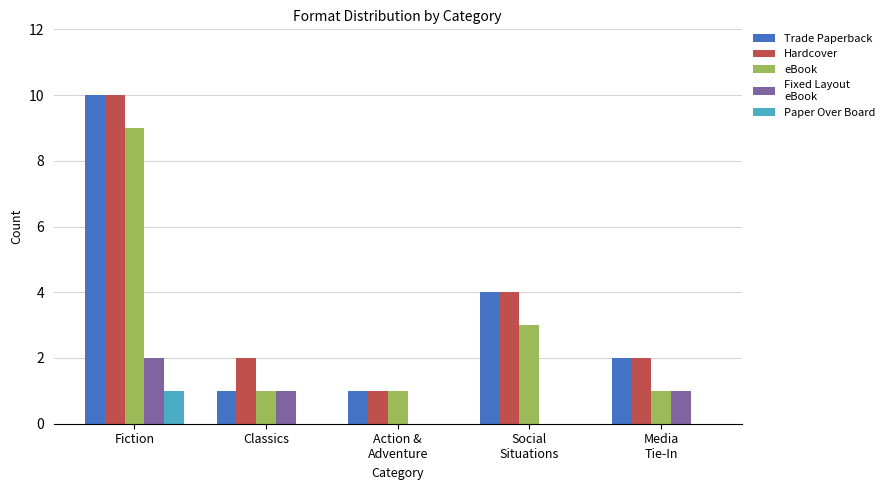

At which category is the sum across all series the highest?

Fiction